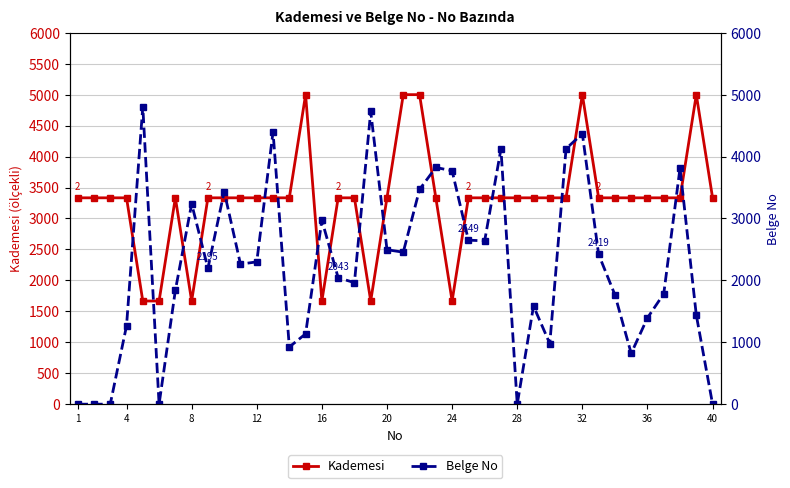

How many data points in Kademesi are less than 3333?

6